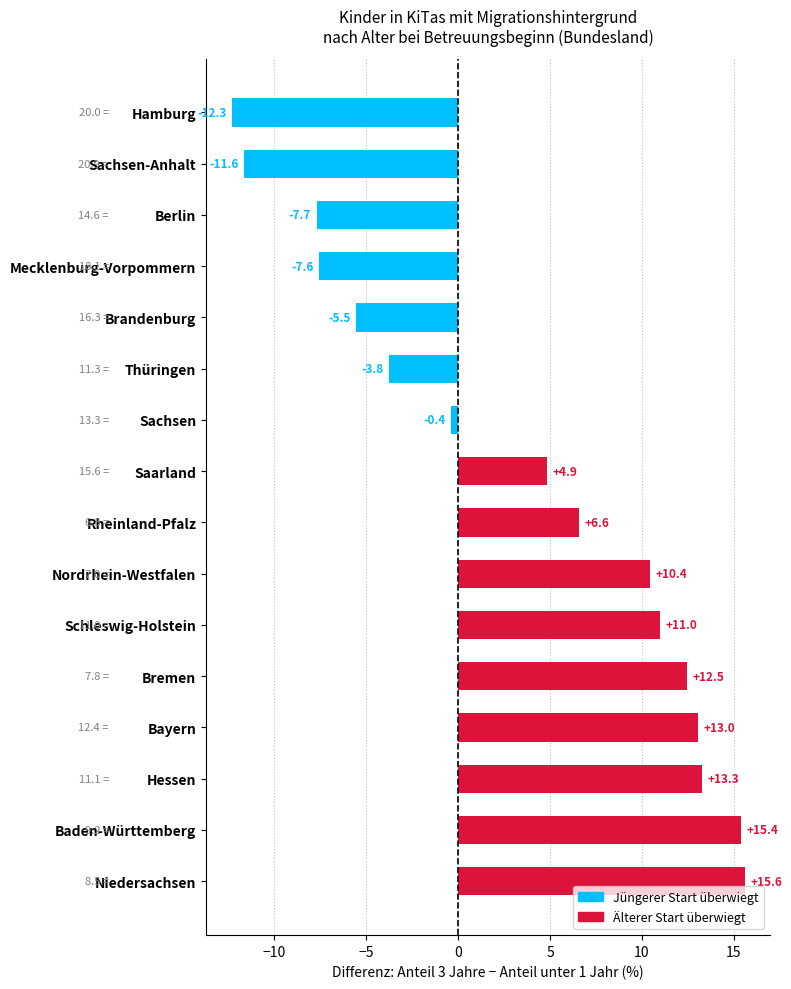

Count the number of values greater than 6.

8